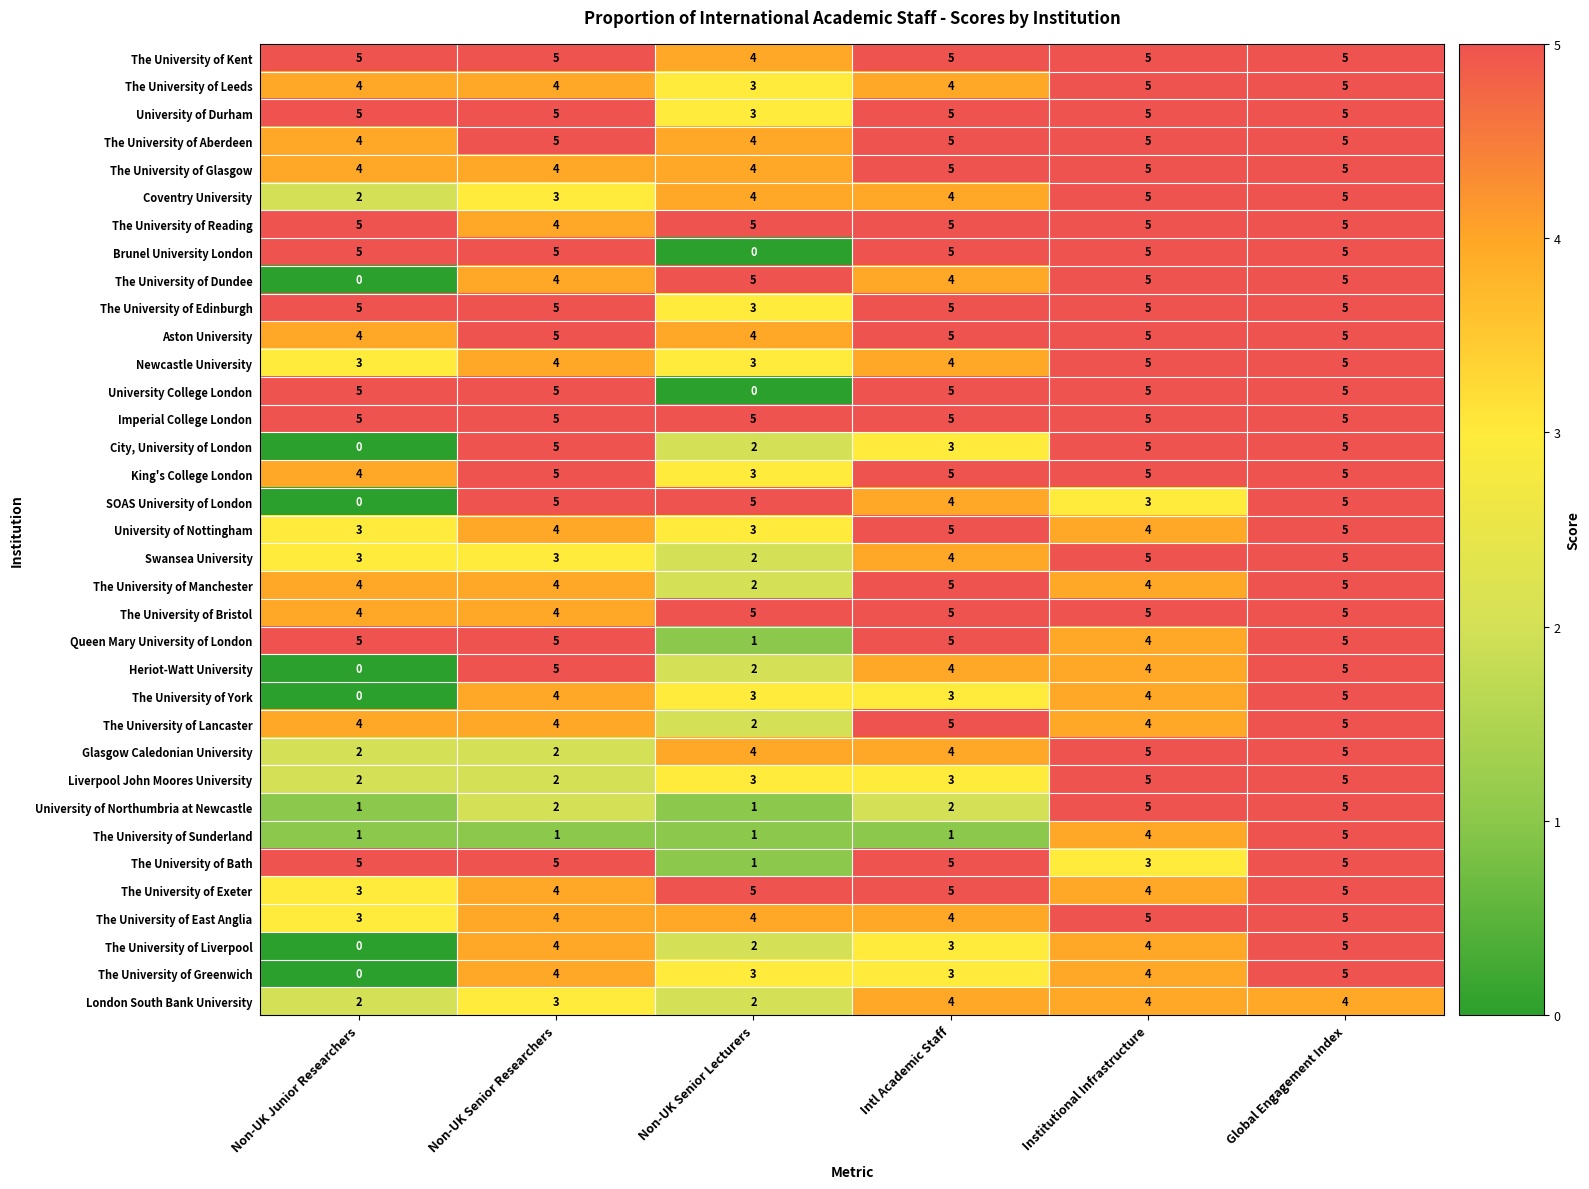

The The University of Bath series shows 5 at Non-UK Senior Researchers. True or false?

True